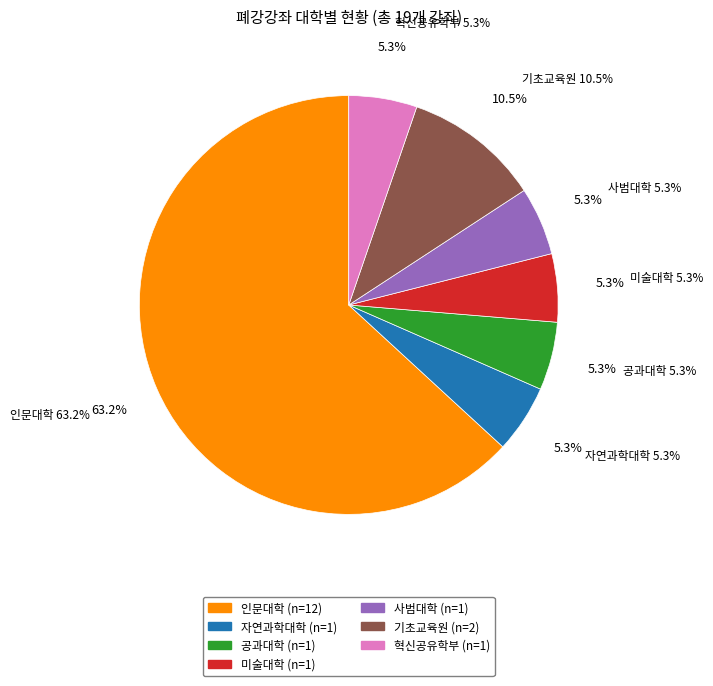

To the nearest percent, what is the combined percentage of 자연과학대학 and 사범대학?

11%